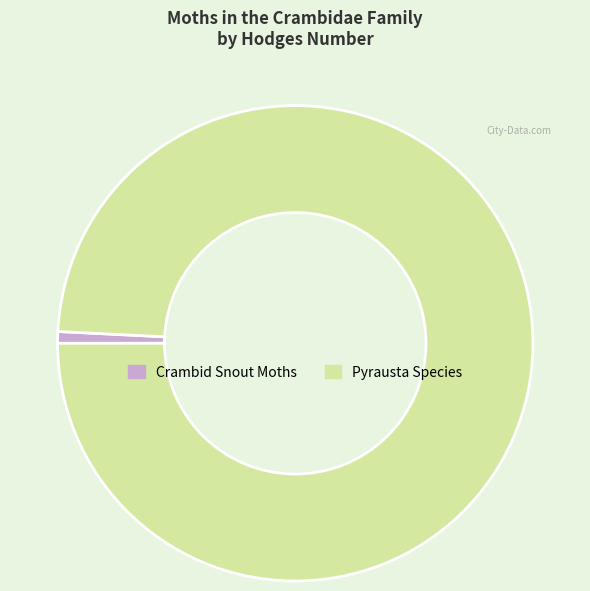

What is the smallest slice in the pie chart?

Crambid Snout Moths